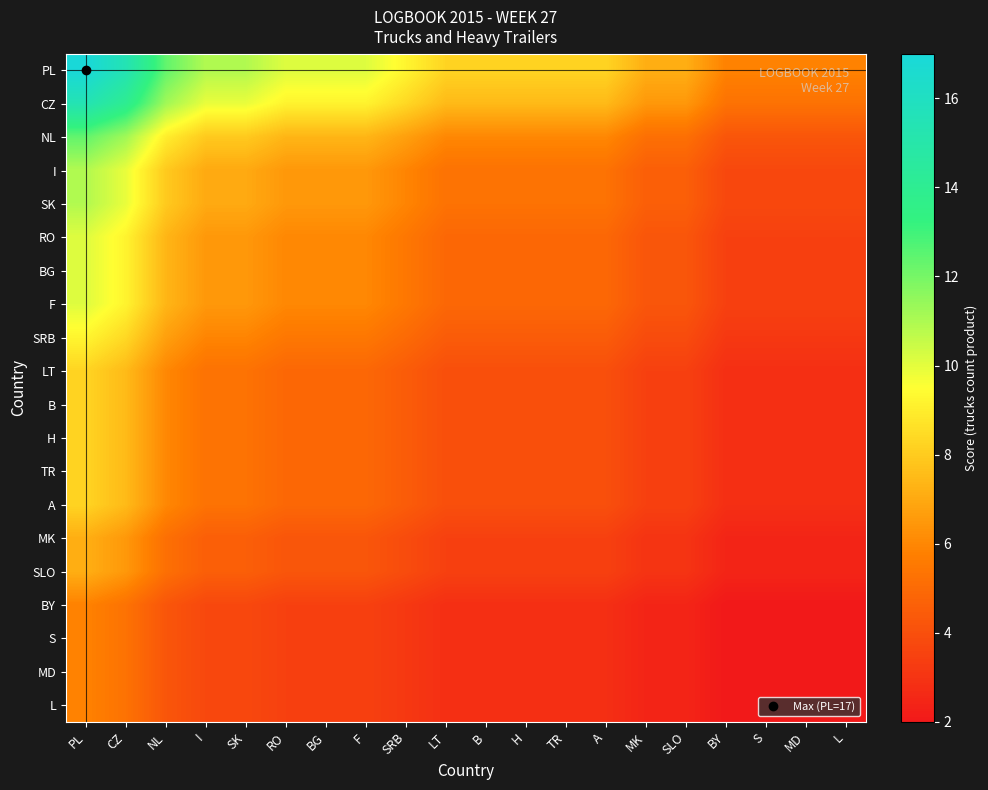

Reading left to right, transcribe all the data shown in this chart.

PL: PL=17.0	CZ=15.4	NL=12.4	I=10.9	SK=10.9	RO=10.1	BG=10.1	F=10.1	SRB=9.2	LT=8.2	B=8.2	H=8.2	TR=8.2	A=8.2	MK=7.1	SLO=7.1	BY=5.8	S=5.8	MD=5.8	L=5.8
CZ: PL=15.4	CZ=14.0	NL=11.2	I=9.9	SK=9.9	RO=9.2	BG=9.2	F=9.2	SRB=8.4	LT=7.5	B=7.5	H=7.5	TR=7.5	A=7.5	MK=6.5	SLO=6.5	BY=5.3	S=5.3	MD=5.3	L=5.3
NL: PL=12.4	CZ=11.2	NL=9.0	I=7.9	SK=7.9	RO=7.3	BG=7.3	F=7.3	SRB=6.7	LT=6.0	B=6.0	H=6.0	TR=6.0	A=6.0	MK=5.2	SLO=5.2	BY=4.2	S=4.2	MD=4.2	L=4.2
I: PL=10.9	CZ=9.9	NL=7.9	I=7.0	SK=7.0	RO=6.5	BG=6.5	F=6.5	SRB=5.9	LT=5.3	B=5.3	H=5.3	TR=5.3	A=5.3	MK=4.6	SLO=4.6	BY=3.7	S=3.7	MD=3.7	L=3.7
SK: PL=10.9	CZ=9.9	NL=7.9	I=7.0	SK=7.0	RO=6.5	BG=6.5	F=6.5	SRB=5.9	LT=5.3	B=5.3	H=5.3	TR=5.3	A=5.3	MK=4.6	SLO=4.6	BY=3.7	S=3.7	MD=3.7	L=3.7
RO: PL=10.1	CZ=9.2	NL=7.3	I=6.5	SK=6.5	RO=6.0	BG=6.0	F=6.0	SRB=5.5	LT=4.9	B=4.9	H=4.9	TR=4.9	A=4.9	MK=4.2	SLO=4.2	BY=3.5	S=3.5	MD=3.5	L=3.5
BG: PL=10.1	CZ=9.2	NL=7.3	I=6.5	SK=6.5	RO=6.0	BG=6.0	F=6.0	SRB=5.5	LT=4.9	B=4.9	H=4.9	TR=4.9	A=4.9	MK=4.2	SLO=4.2	BY=3.5	S=3.5	MD=3.5	L=3.5
F: PL=10.1	CZ=9.2	NL=7.3	I=6.5	SK=6.5	RO=6.0	BG=6.0	F=6.0	SRB=5.5	LT=4.9	B=4.9	H=4.9	TR=4.9	A=4.9	MK=4.2	SLO=4.2	BY=3.5	S=3.5	MD=3.5	L=3.5
SRB: PL=9.2	CZ=8.4	NL=6.7	I=5.9	SK=5.9	RO=5.5	BG=5.5	F=5.5	SRB=5.0	LT=4.5	B=4.5	H=4.5	TR=4.5	A=4.5	MK=3.9	SLO=3.9	BY=3.2	S=3.2	MD=3.2	L=3.2
LT: PL=8.2	CZ=7.5	NL=6.0	I=5.3	SK=5.3	RO=4.9	BG=4.9	F=4.9	SRB=4.5	LT=4.0	B=4.0	H=4.0	TR=4.0	A=4.0	MK=3.5	SLO=3.5	BY=2.8	S=2.8	MD=2.8	L=2.8
B: PL=8.2	CZ=7.5	NL=6.0	I=5.3	SK=5.3	RO=4.9	BG=4.9	F=4.9	SRB=4.5	LT=4.0	B=4.0	H=4.0	TR=4.0	A=4.0	MK=3.5	SLO=3.5	BY=2.8	S=2.8	MD=2.8	L=2.8
H: PL=8.2	CZ=7.5	NL=6.0	I=5.3	SK=5.3	RO=4.9	BG=4.9	F=4.9	SRB=4.5	LT=4.0	B=4.0	H=4.0	TR=4.0	A=4.0	MK=3.5	SLO=3.5	BY=2.8	S=2.8	MD=2.8	L=2.8
TR: PL=8.2	CZ=7.5	NL=6.0	I=5.3	SK=5.3	RO=4.9	BG=4.9	F=4.9	SRB=4.5	LT=4.0	B=4.0	H=4.0	TR=4.0	A=4.0	MK=3.5	SLO=3.5	BY=2.8	S=2.8	MD=2.8	L=2.8
A: PL=8.2	CZ=7.5	NL=6.0	I=5.3	SK=5.3	RO=4.9	BG=4.9	F=4.9	SRB=4.5	LT=4.0	B=4.0	H=4.0	TR=4.0	A=4.0	MK=3.5	SLO=3.5	BY=2.8	S=2.8	MD=2.8	L=2.8
MK: PL=7.1	CZ=6.5	NL=5.2	I=4.6	SK=4.6	RO=4.2	BG=4.2	F=4.2	SRB=3.9	LT=3.5	B=3.5	H=3.5	TR=3.5	A=3.5	MK=3.0	SLO=3.0	BY=2.4	S=2.4	MD=2.4	L=2.4
SLO: PL=7.1	CZ=6.5	NL=5.2	I=4.6	SK=4.6	RO=4.2	BG=4.2	F=4.2	SRB=3.9	LT=3.5	B=3.5	H=3.5	TR=3.5	A=3.5	MK=3.0	SLO=3.0	BY=2.4	S=2.4	MD=2.4	L=2.4
BY: PL=5.8	CZ=5.3	NL=4.2	I=3.7	SK=3.7	RO=3.5	BG=3.5	F=3.5	SRB=3.2	LT=2.8	B=2.8	H=2.8	TR=2.8	A=2.8	MK=2.4	SLO=2.4	BY=2.0	S=2.0	MD=2.0	L=2.0
S: PL=5.8	CZ=5.3	NL=4.2	I=3.7	SK=3.7	RO=3.5	BG=3.5	F=3.5	SRB=3.2	LT=2.8	B=2.8	H=2.8	TR=2.8	A=2.8	MK=2.4	SLO=2.4	BY=2.0	S=2.0	MD=2.0	L=2.0
MD: PL=5.8	CZ=5.3	NL=4.2	I=3.7	SK=3.7	RO=3.5	BG=3.5	F=3.5	SRB=3.2	LT=2.8	B=2.8	H=2.8	TR=2.8	A=2.8	MK=2.4	SLO=2.4	BY=2.0	S=2.0	MD=2.0	L=2.0
L: PL=5.8	CZ=5.3	NL=4.2	I=3.7	SK=3.7	RO=3.5	BG=3.5	F=3.5	SRB=3.2	LT=2.8	B=2.8	H=2.8	TR=2.8	A=2.8	MK=2.4	SLO=2.4	BY=2.0	S=2.0	MD=2.0	L=2.0